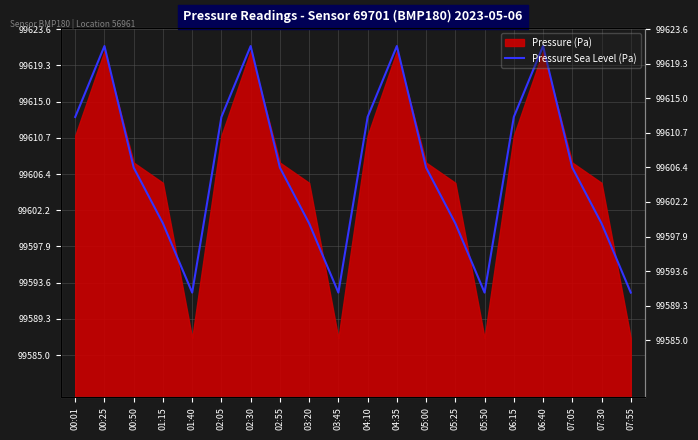

The value at 04:10 is 46.8. True or false?

False